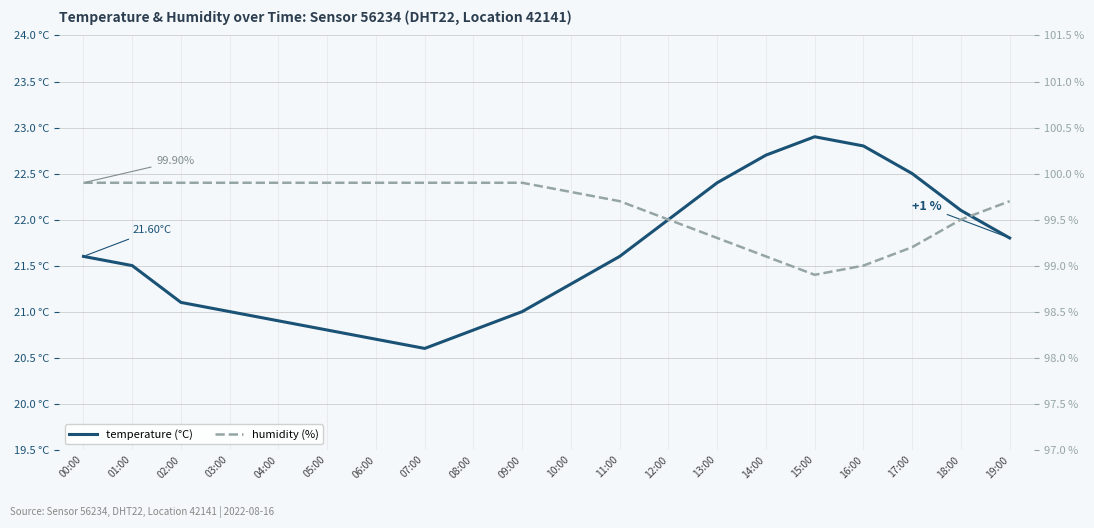

Reading left to right, extract all data points from this chart.

temperature: 00:00=21.6	01:00=21.5	02:00=21.1	03:00=21.0	04:00=20.9	05:00=20.8	06:00=20.7	07:00=20.6	08:00=20.8	09:00=21.0	10:00=21.3	11:00=21.6	12:00=22.0	13:00=22.4	14:00=22.7	15:00=22.9	16:00=22.8	17:00=22.5	18:00=22.1	19:00=21.8
humidity: 00:00=99.9	01:00=99.9	02:00=99.9	03:00=99.9	04:00=99.9	05:00=99.9	06:00=99.9	07:00=99.9	08:00=99.9	09:00=99.9	10:00=99.8	11:00=99.7	12:00=99.5	13:00=99.3	14:00=99.1	15:00=98.9	16:00=99.0	17:00=99.2	18:00=99.5	19:00=99.7